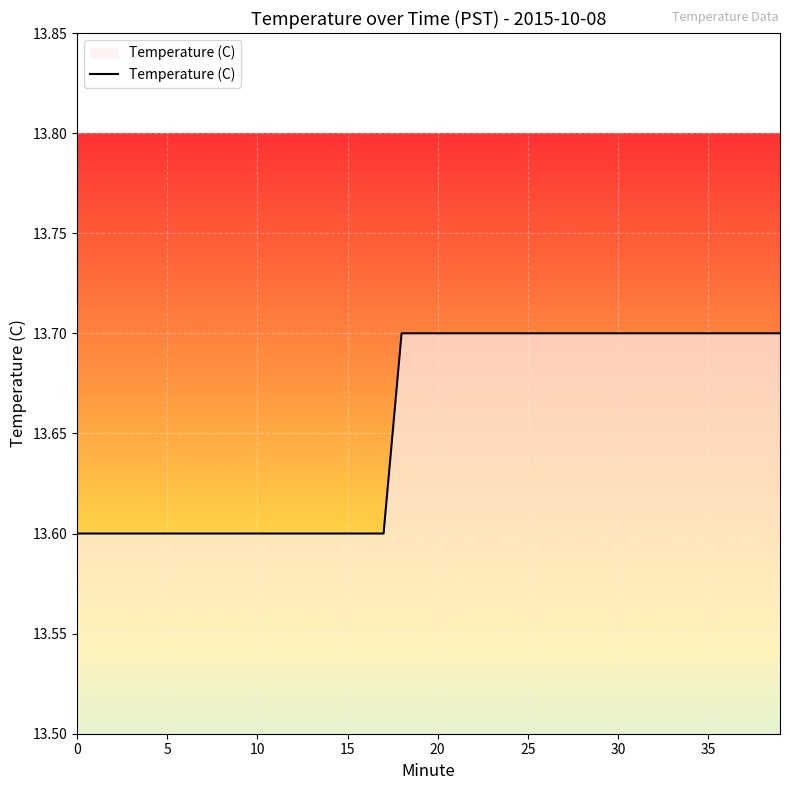

Count the values in the range 13 to 14.

40